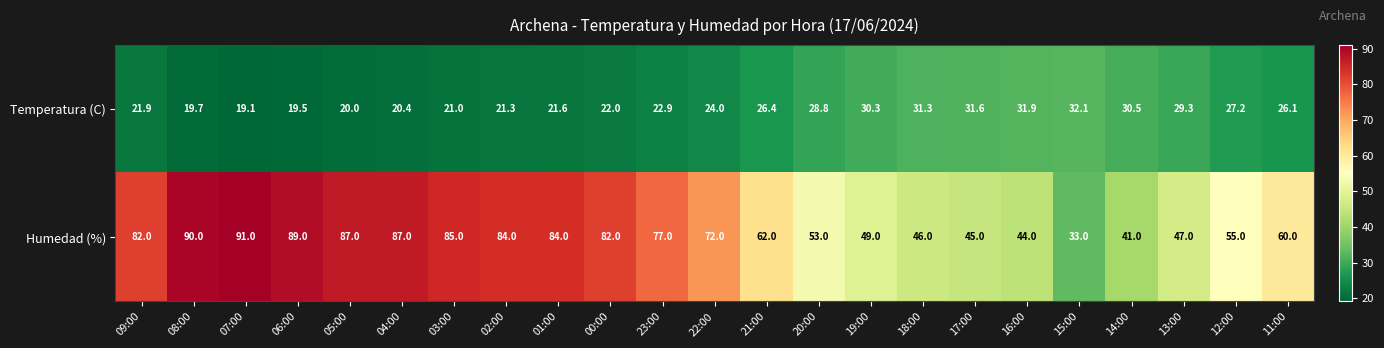

Which category has the lowest value in the Temperatura (C) series?

07:00